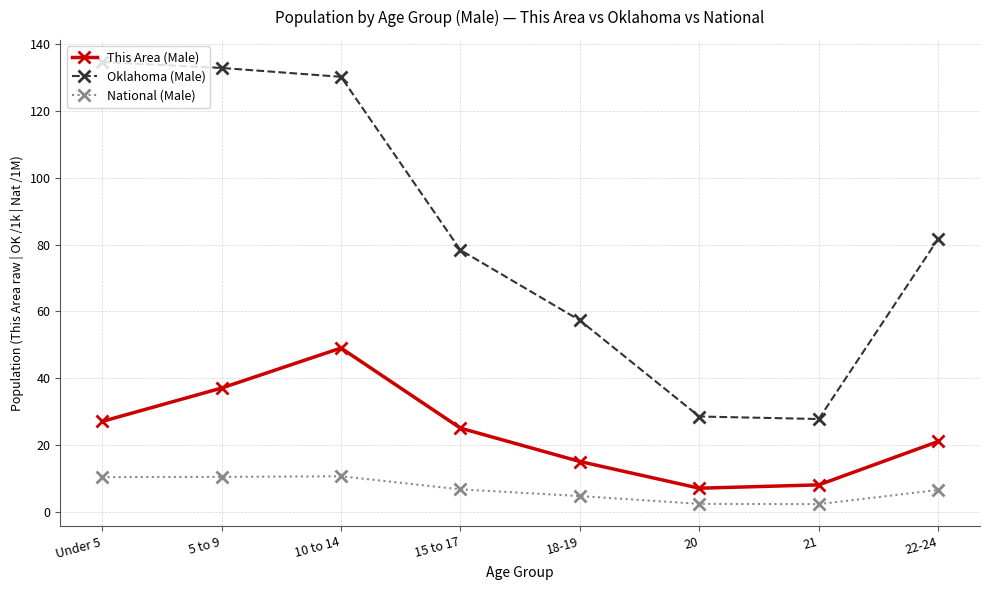

True or false: This Area (Male) and Oklahoma (Male) cross at least once.

False